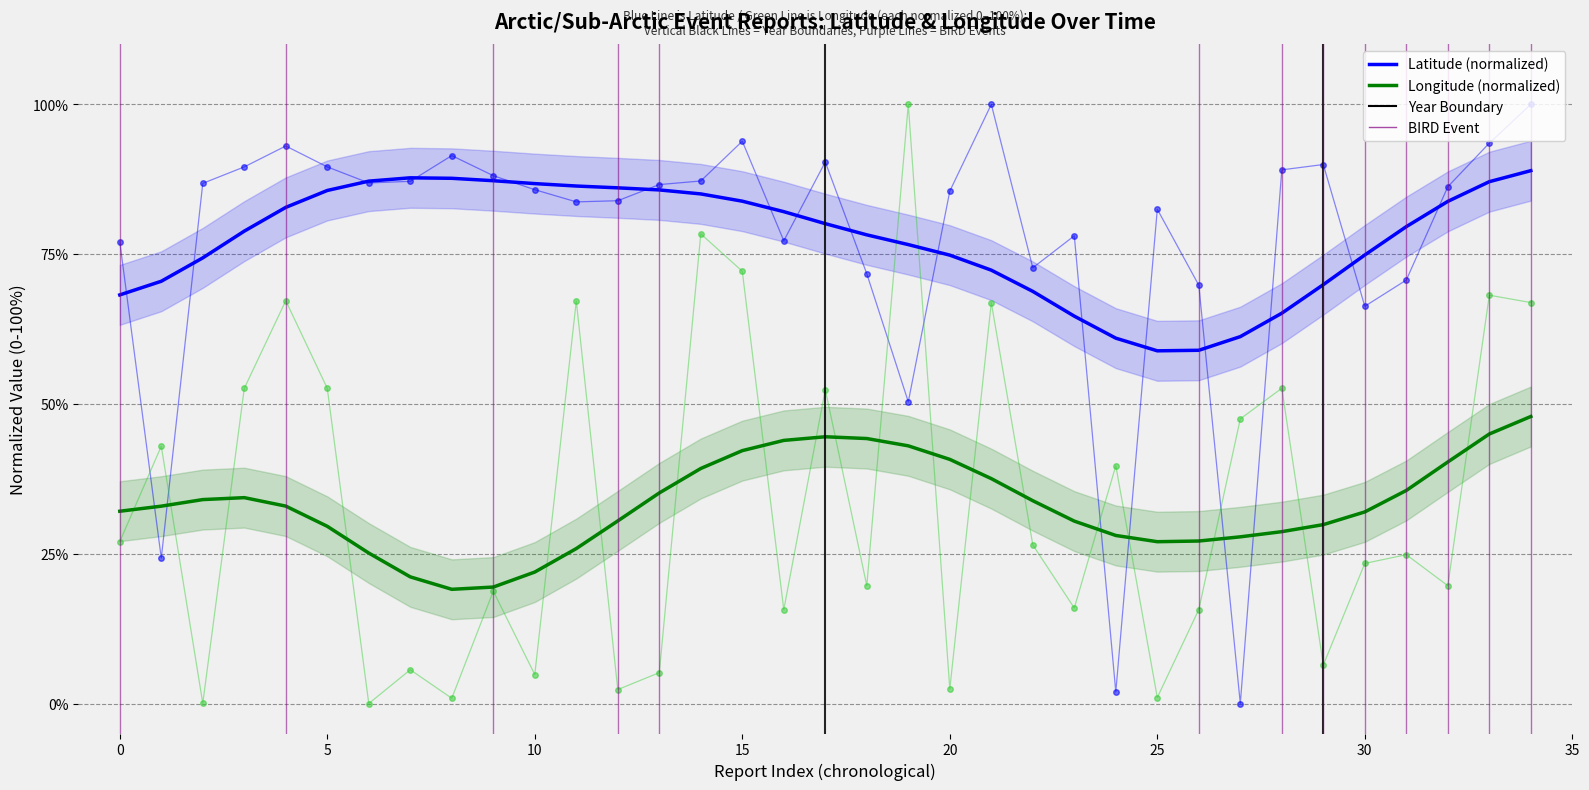

Which series has the largest range (max minus min)?

Latitude (normalized)